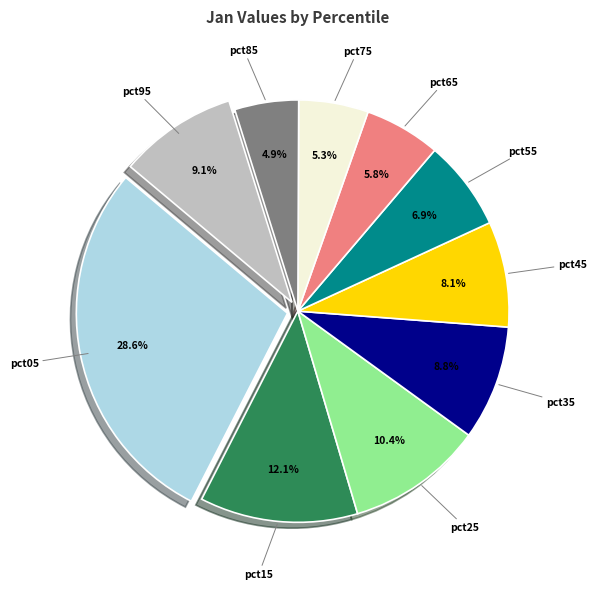

Which category has the biggest portion of the pie?

pct05